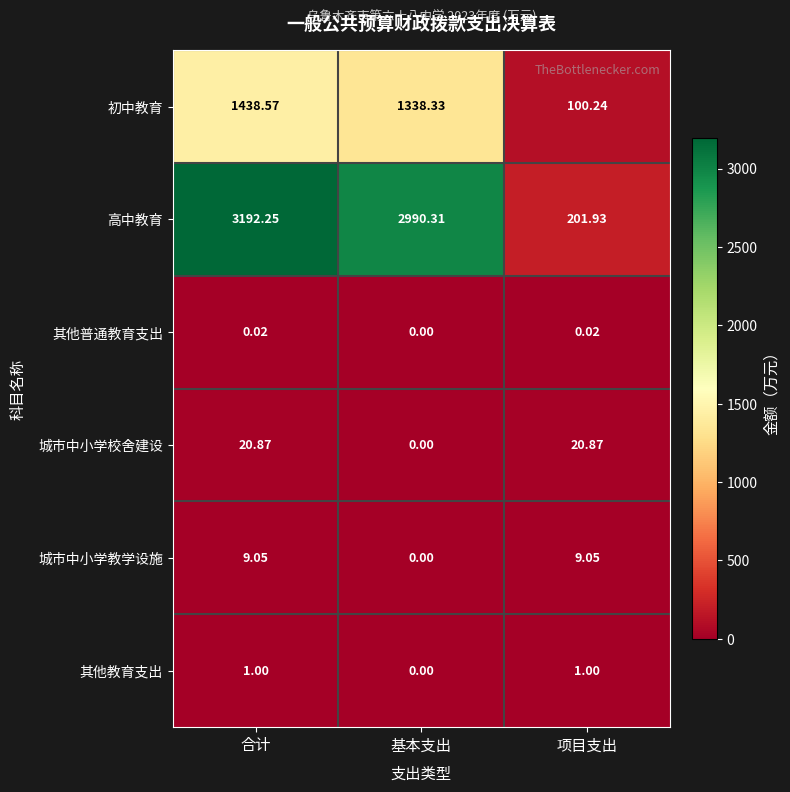

Which label corresponds to the smallest value in the chart?

基本支出